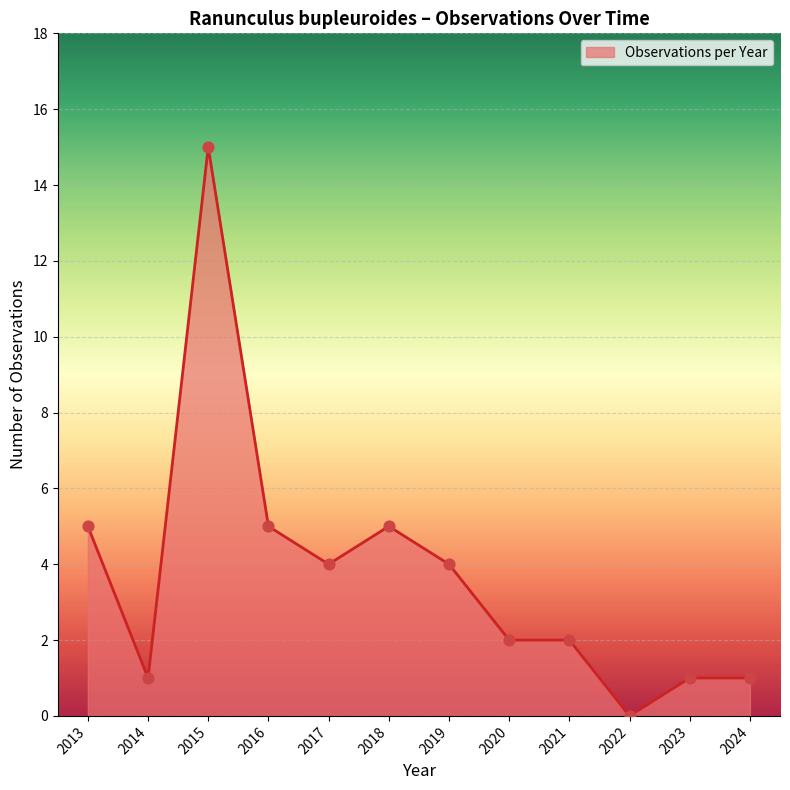

What is the ratio of the value at 2015 to the value at 2020?

7.5